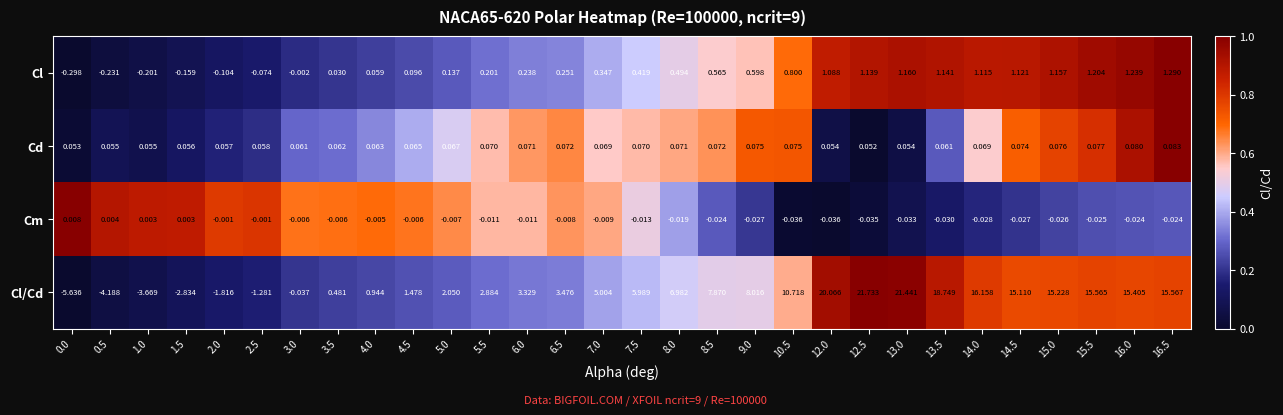

Which series has the widest spread of values?

Cl/Cd